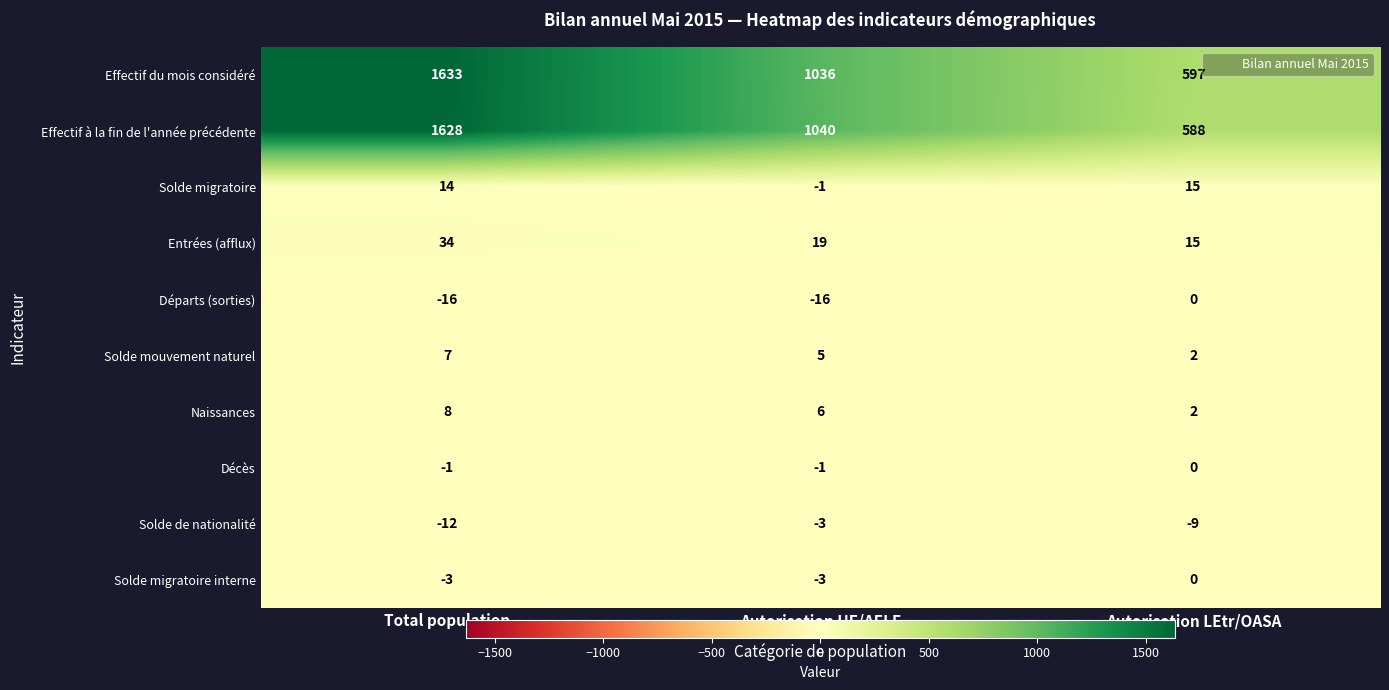

Between Autorisation UE/AELE and Autorisation LEtr/OASA, which series saw the biggest shift?

Effectif à la fin de l'année précédente